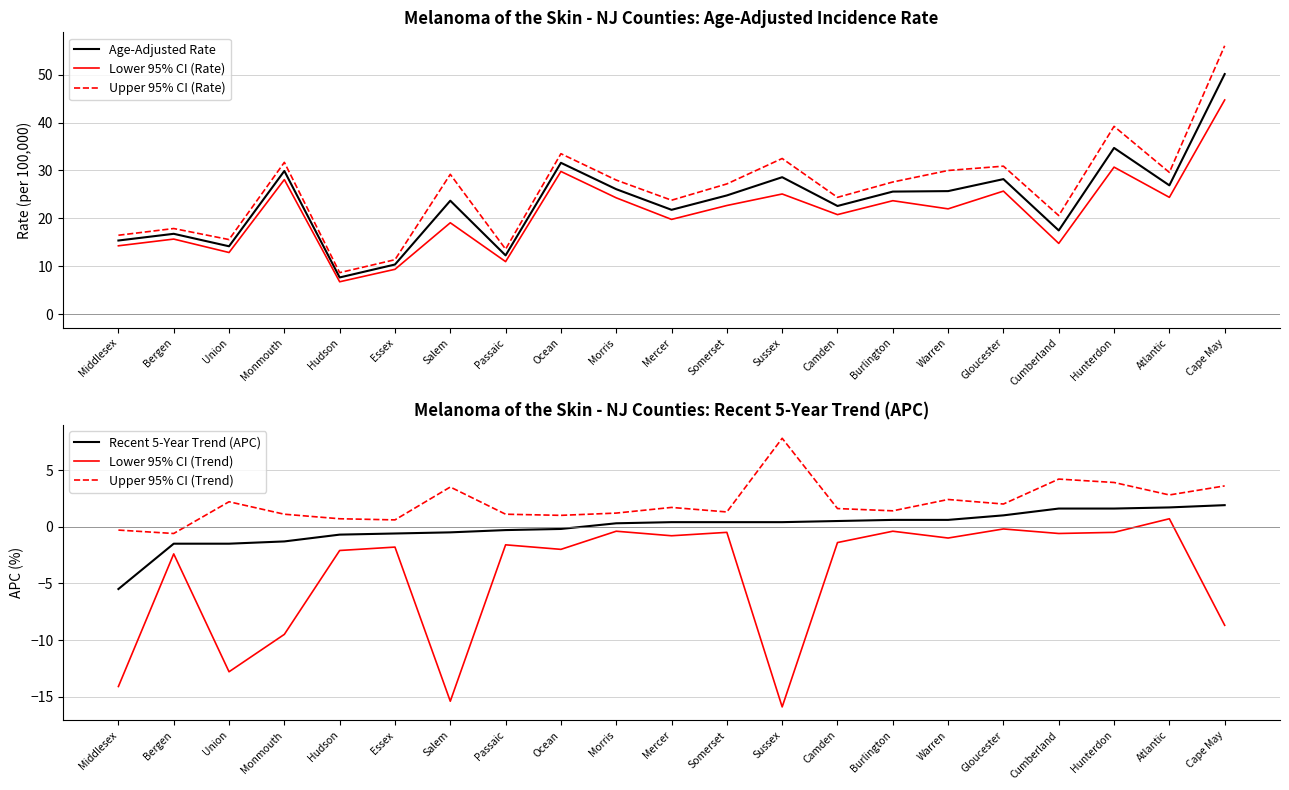

How many distinct data groups are displayed?

6